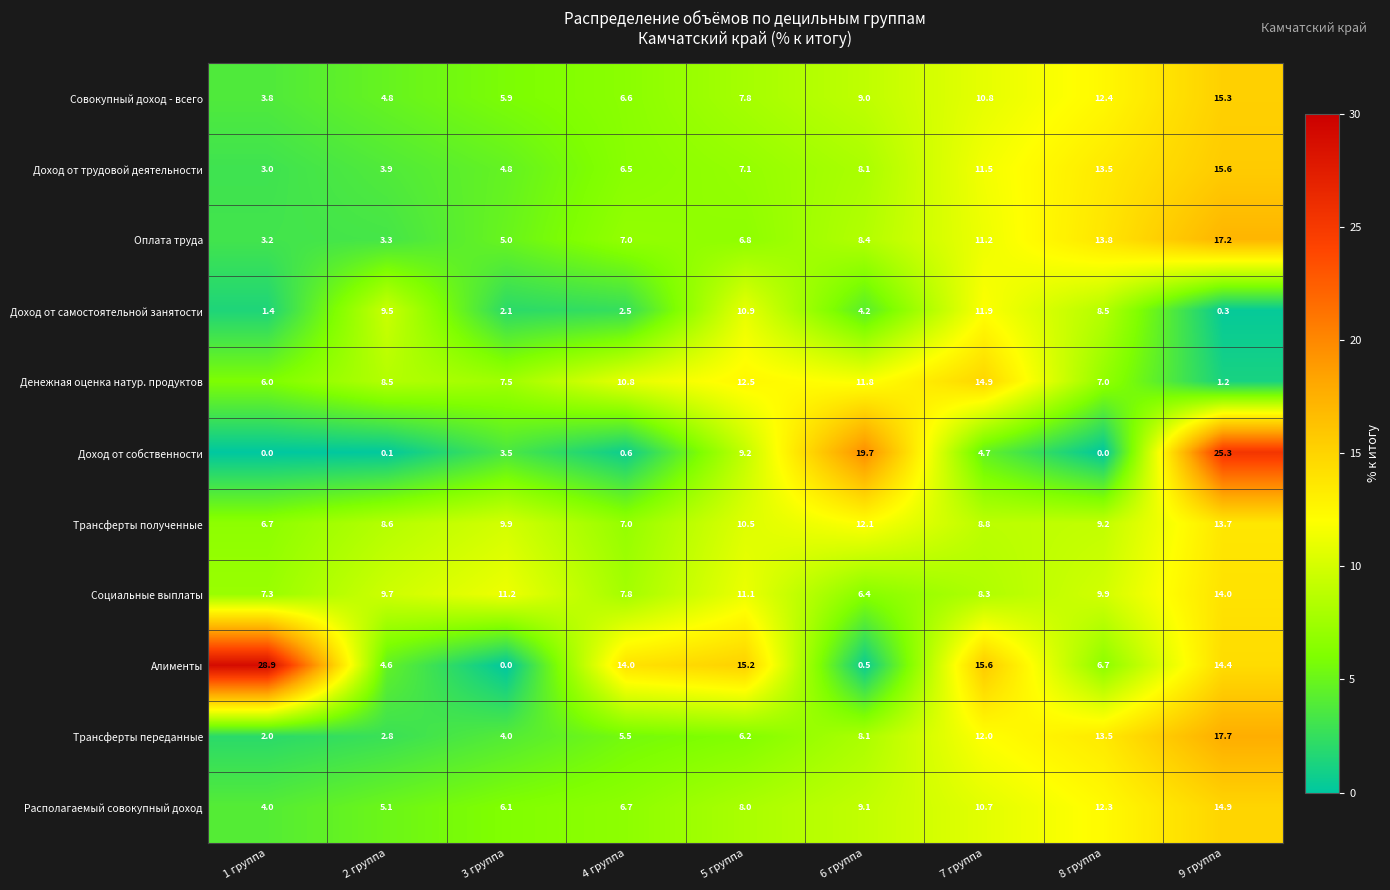

The Денежная оценка натур. продуктов series shows 1.2 at 9 группа. True or false?

True